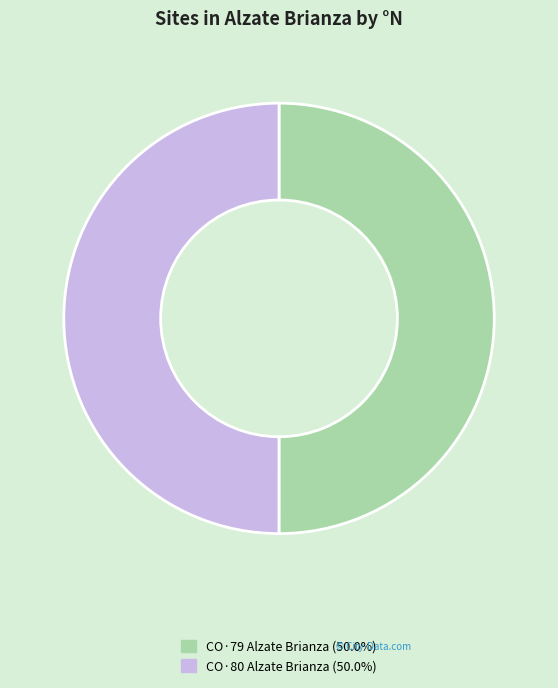

Combined, do CO·79 Alzate Brianza and CO·80 Alzate Brianza account for over 50%?

Yes